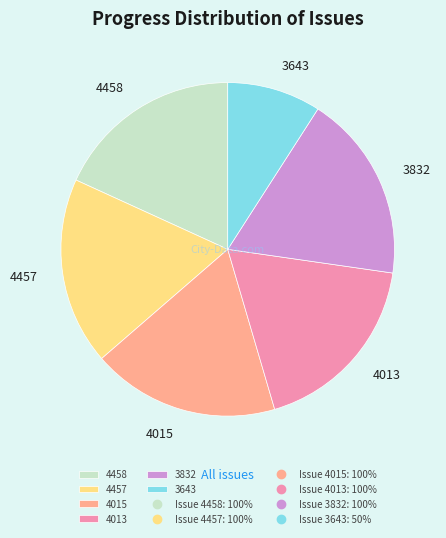

How many segments does this pie chart have?

6